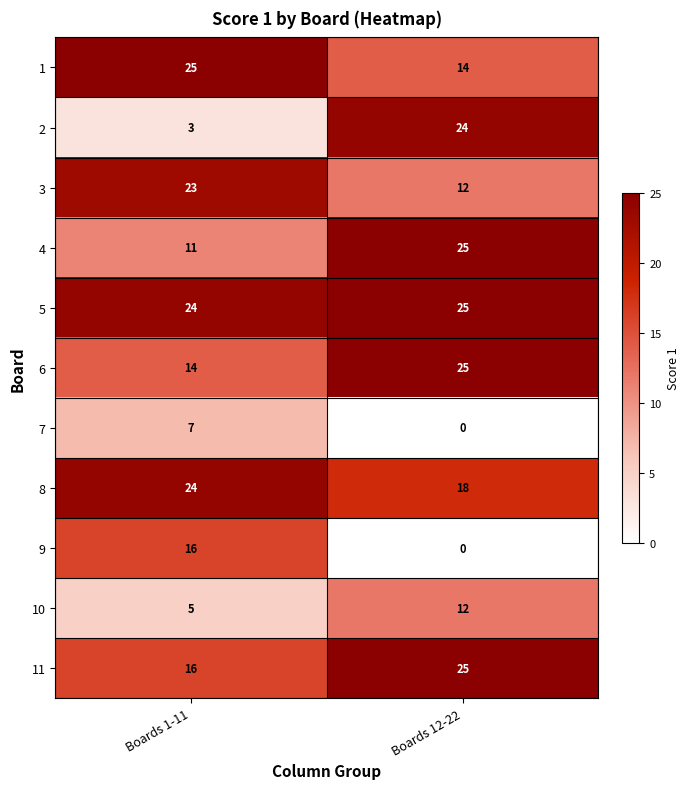

Reading left to right, list all the values displayed in this chart.

1: 25	14
2: 3	24
3: 23	12
4: 11	25
5: 24	25
6: 14	25
7: 7	0
8: 24	18
9: 16	0
10: 5	12
11: 16	25